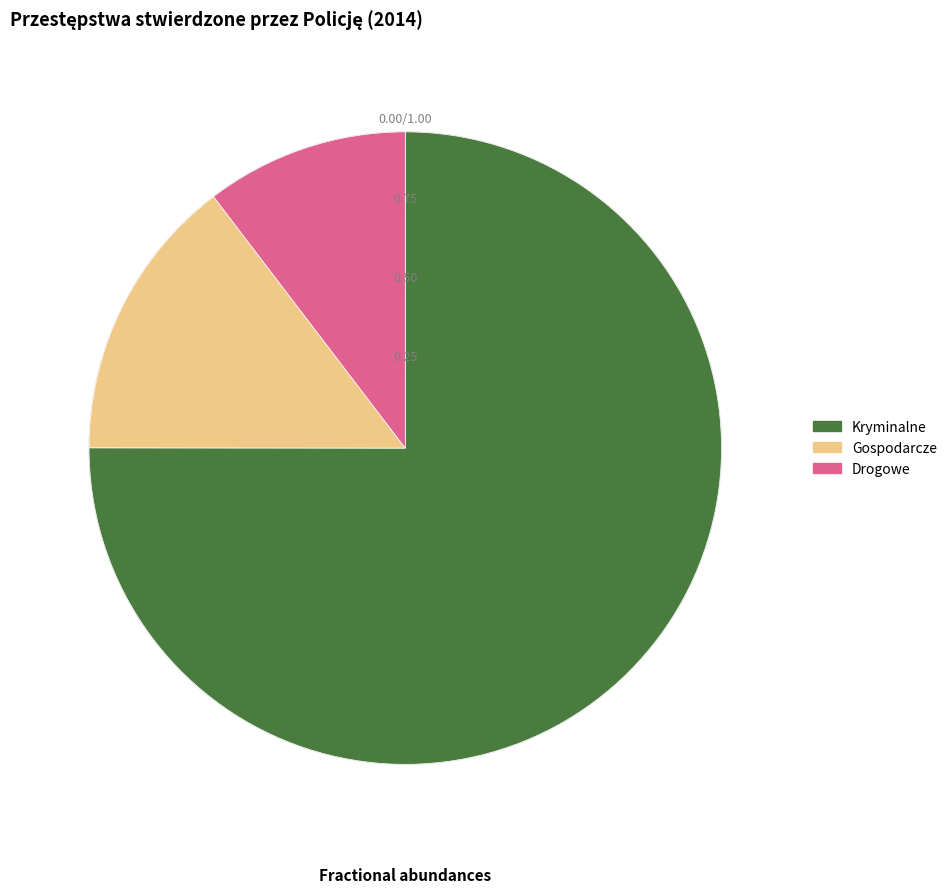

Which has a higher value, Gospodarcze or Kryminalne?

Kryminalne